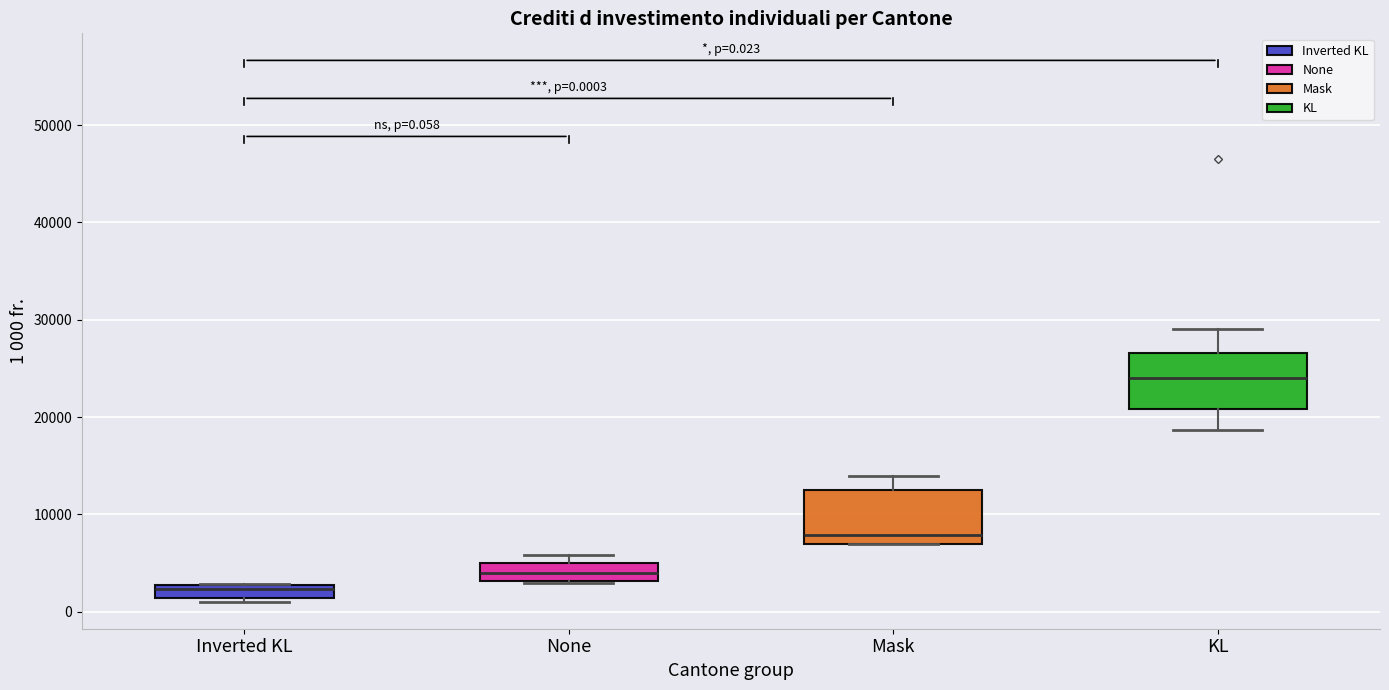

Which box's median line is the lowest?

Inverted KL